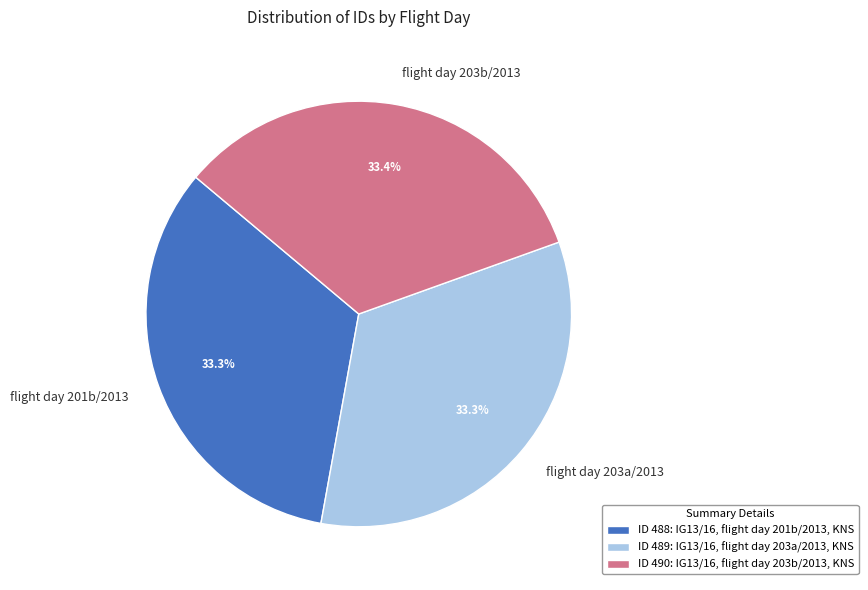

Does flight day 203b/2013 represent more than half of the total?

No